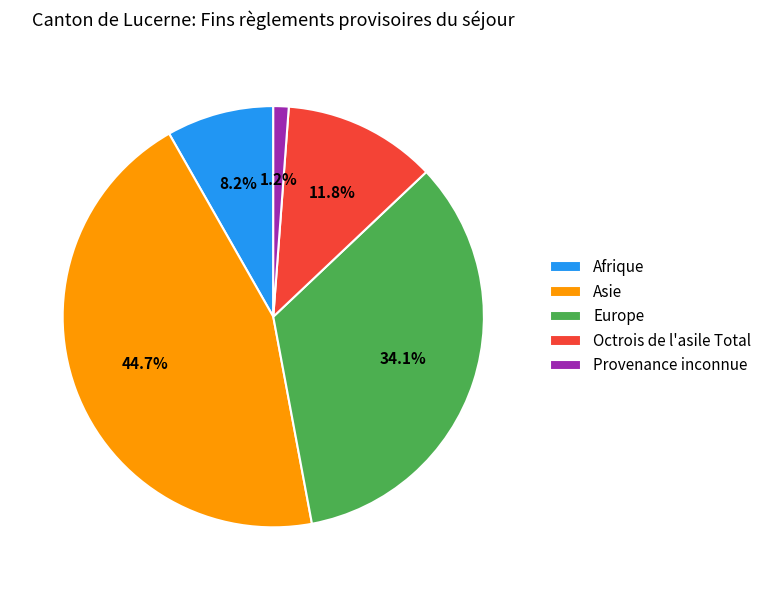

What is the smallest slice in the pie chart?

Provenance inconnue